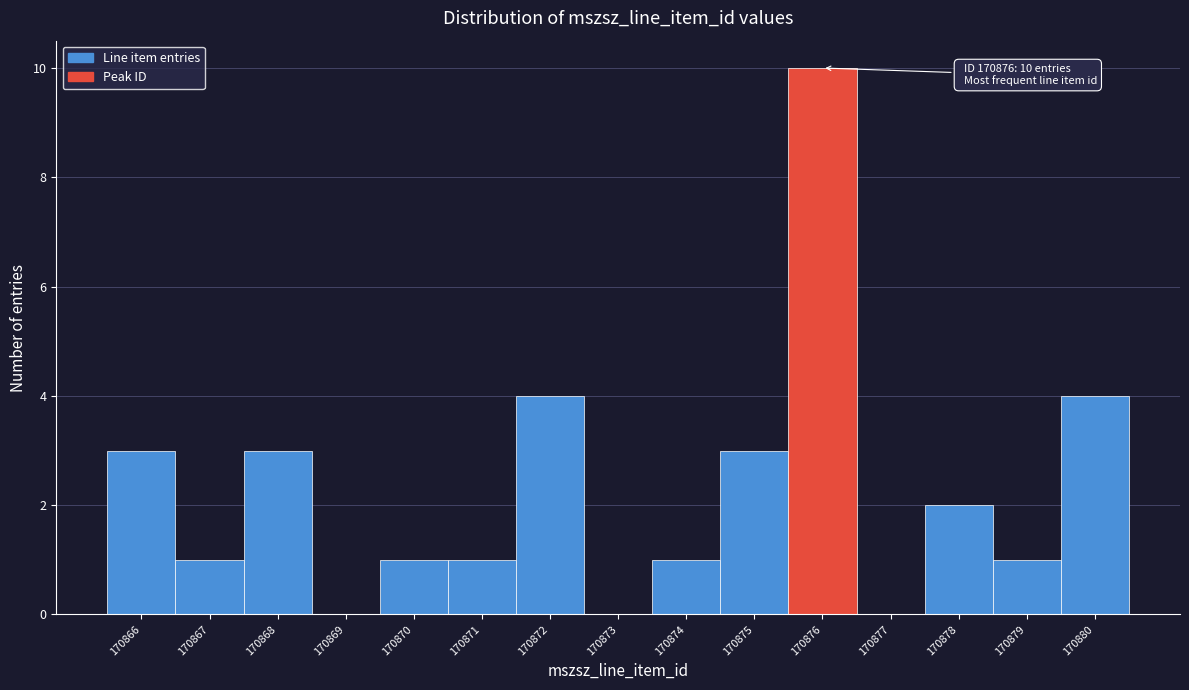

Over which range of the x-axis is the bar tallest?

170875.5 to 170876.5